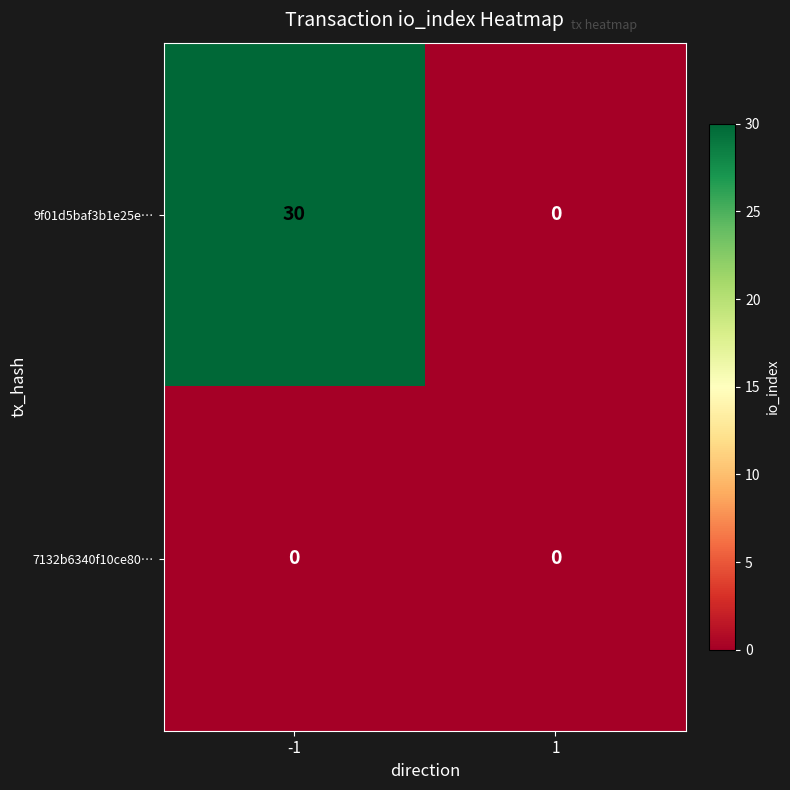

Which series has the largest range (max minus min)?

9f01d5baf3b1e25e…